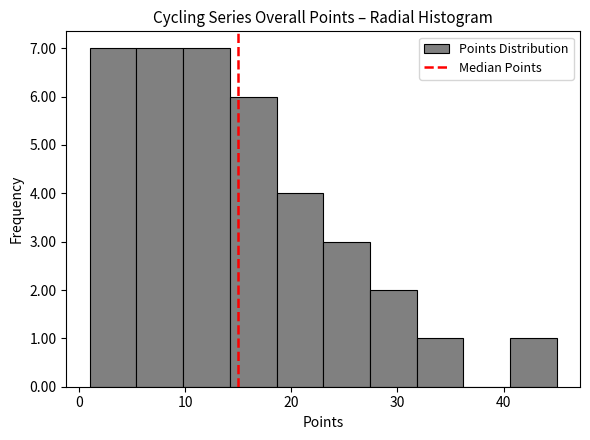

Reading left to right, list every bar in this chart as the range it spans on the x-axis followed by its height. Neither the bar edges nor the heights are printed on the chart, so give them approximately, as read against the axes.

1.0 to 5.4: 7
5.4 to 9.8: 7
9.8 to 14.2: 7
14.2 to 18.6: 6
18.6 to 23.0: 4
23.0 to 27.4: 3
27.4 to 31.8: 2
31.8 to 36.2: 1
36.2 to 40.6: 0
40.6 to 45.0: 1